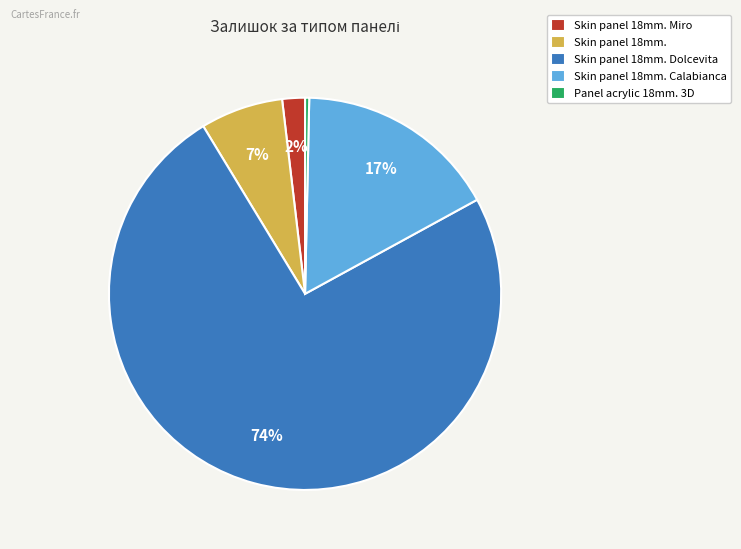

How many segments does this pie chart have?

5